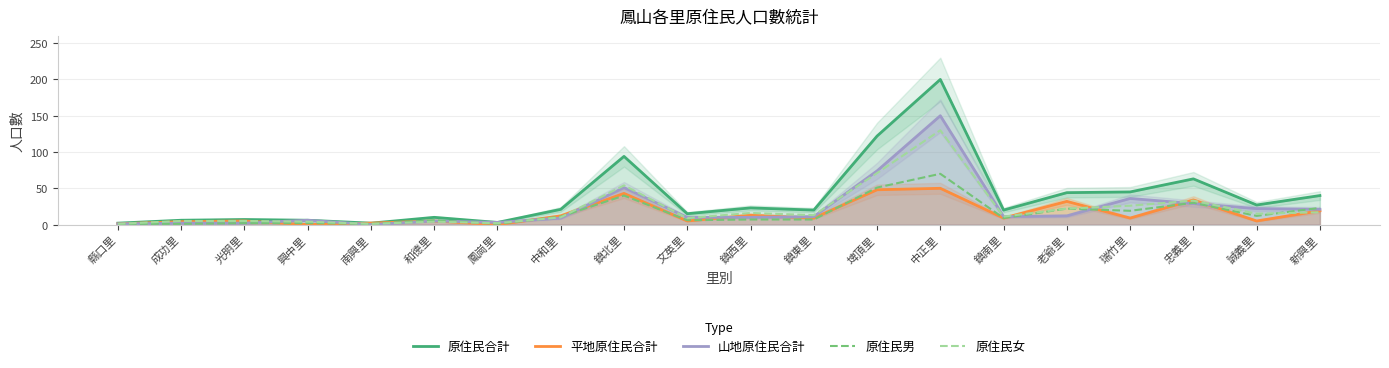

Read the 原住民男 value at 鎮北里.

40